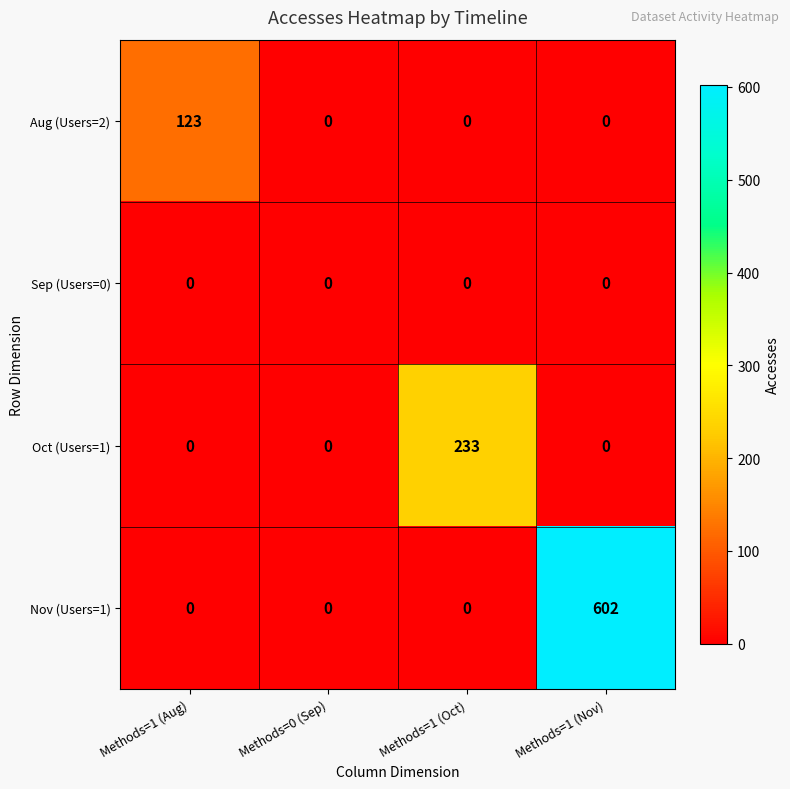

Reading left to right, what are all the values shown in this chart?

Aug (Users=2): Methods=1 (Aug)=123	Methods=0 (Sep)=0	Methods=1 (Oct)=0	Methods=1 (Nov)=0
Sep (Users=0): Methods=1 (Aug)=0	Methods=0 (Sep)=0	Methods=1 (Oct)=0	Methods=1 (Nov)=0
Oct (Users=1): Methods=1 (Aug)=0	Methods=0 (Sep)=0	Methods=1 (Oct)=233	Methods=1 (Nov)=0
Nov (Users=1): Methods=1 (Aug)=0	Methods=0 (Sep)=0	Methods=1 (Oct)=0	Methods=1 (Nov)=602